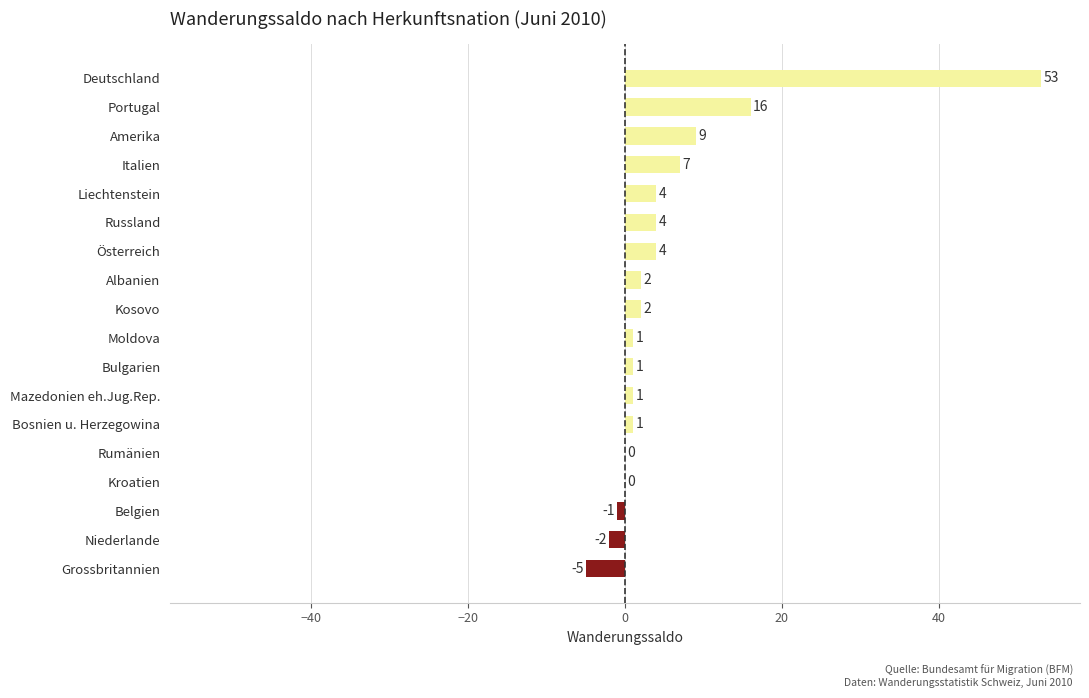

What is the sum of the values at Kosovo and Italien?

9